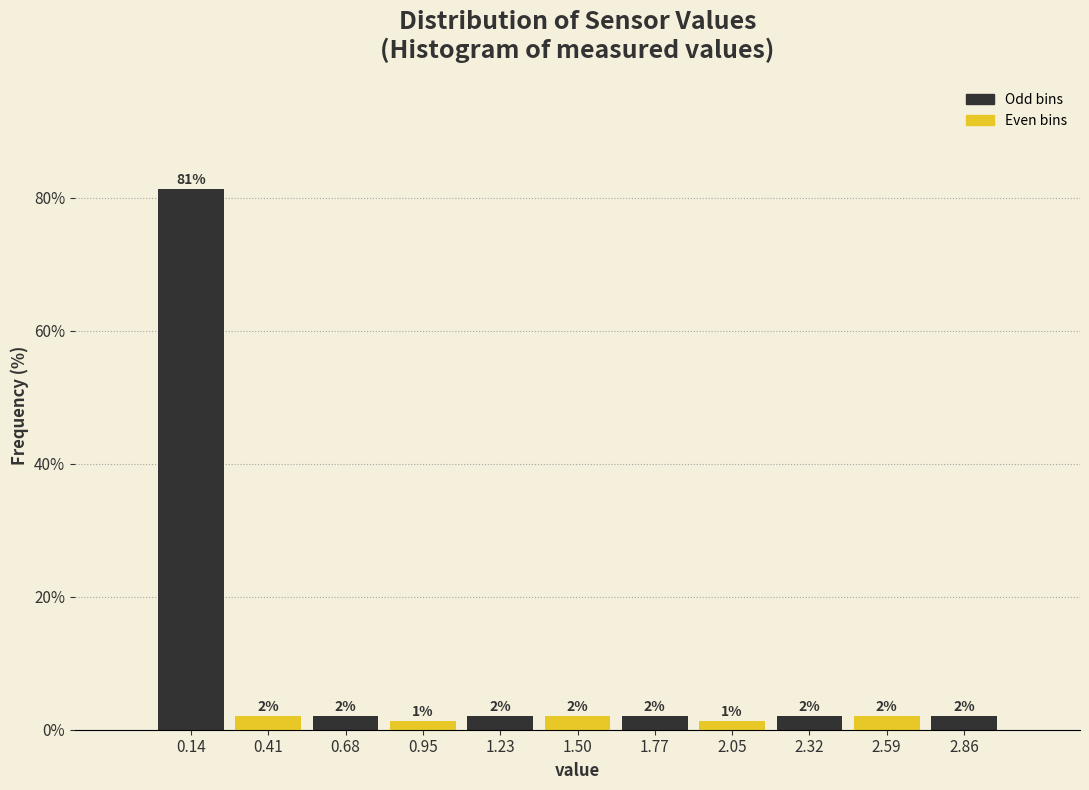

Which range on the x-axis has the tallest bar?

0.00 to 0.25